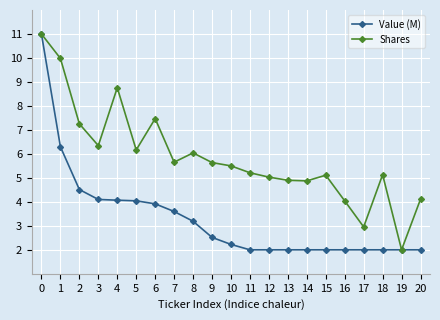

The Shares series shows 2.0 at 19. True or false?

True